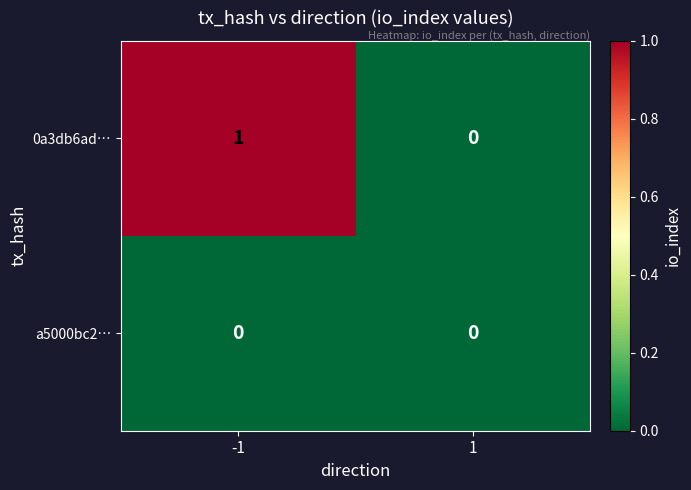

Count the number of categories in the chart.

2